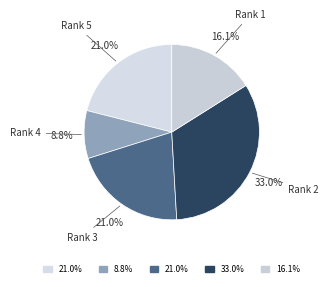

How many slices are in this pie chart?

5